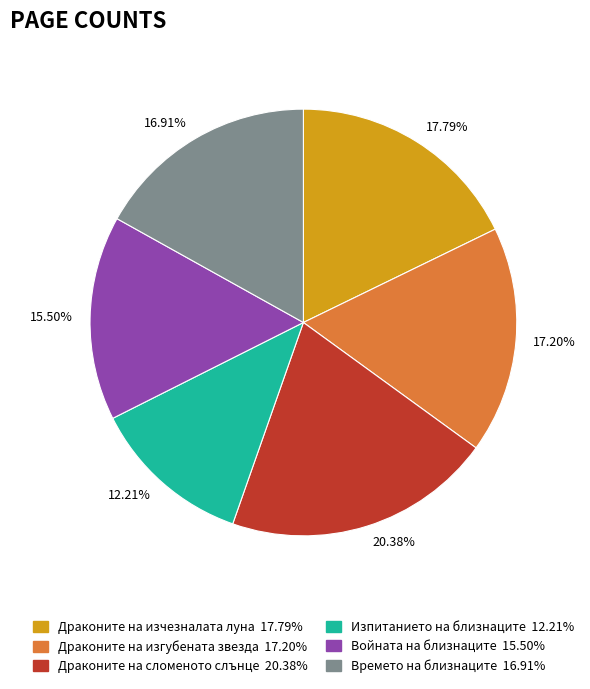

To the nearest percent, what is the difference between the Времето на близнаците and Изпитанието на близнаците slice percentages?

5%